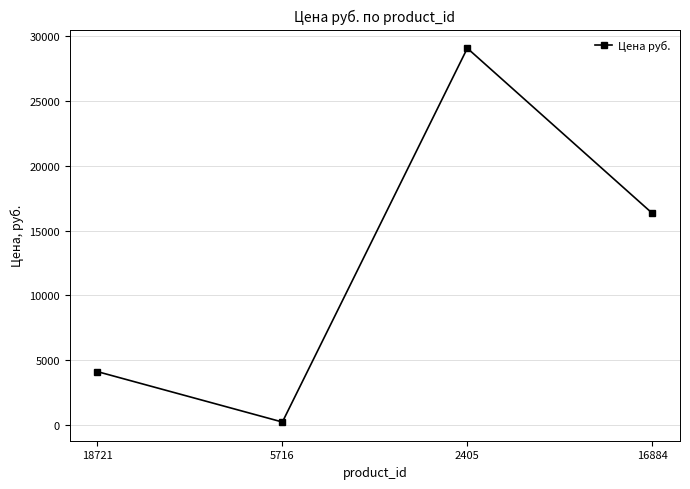

Approximately how many times larger is the value at 2405 compared to 18721?

7.1